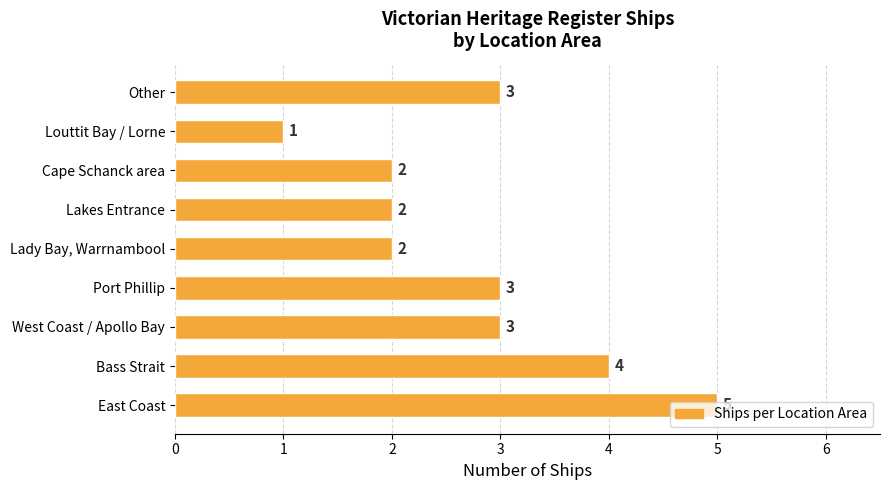

Between Bass Strait and West Coast / Apollo Bay, which is larger?

Bass Strait